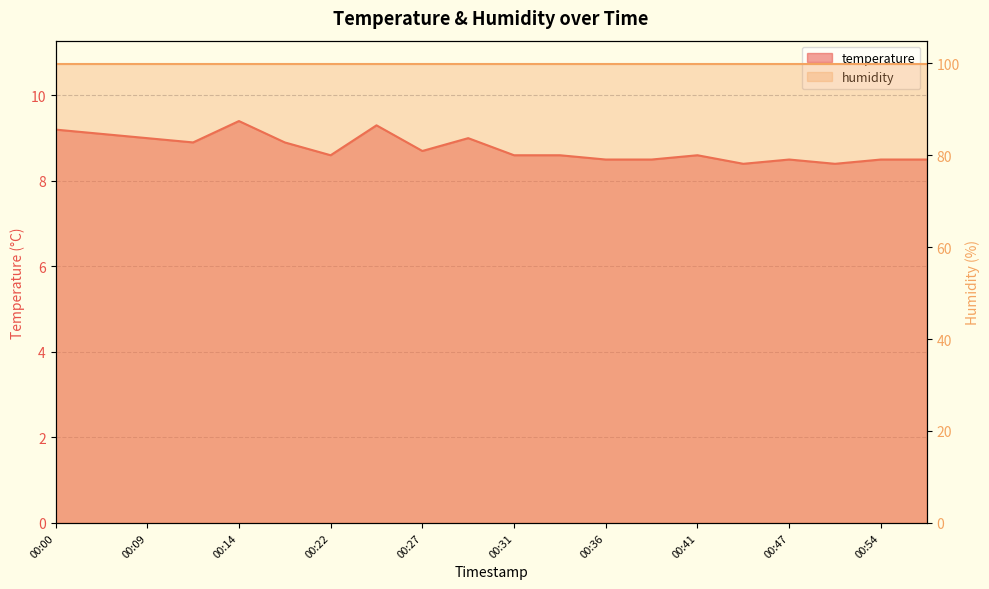

At which category does the chart reach its peak across all series?

00:14